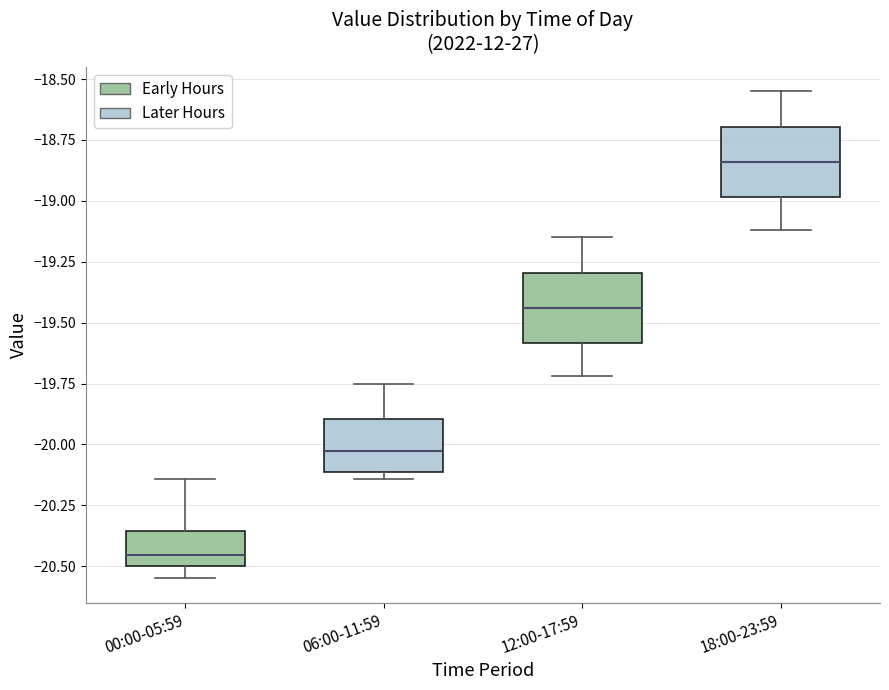

Where does the median line of the box for 18:00-23:59 sit on the y-axis? The values are not printed on the chart, so give them approximately, as read against the axis.

-18.85